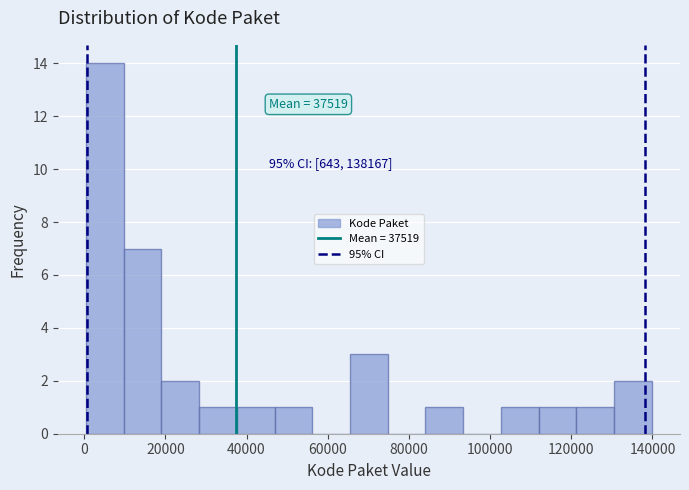

Over which range of the x-axis is the bar tallest?

0 to 10000